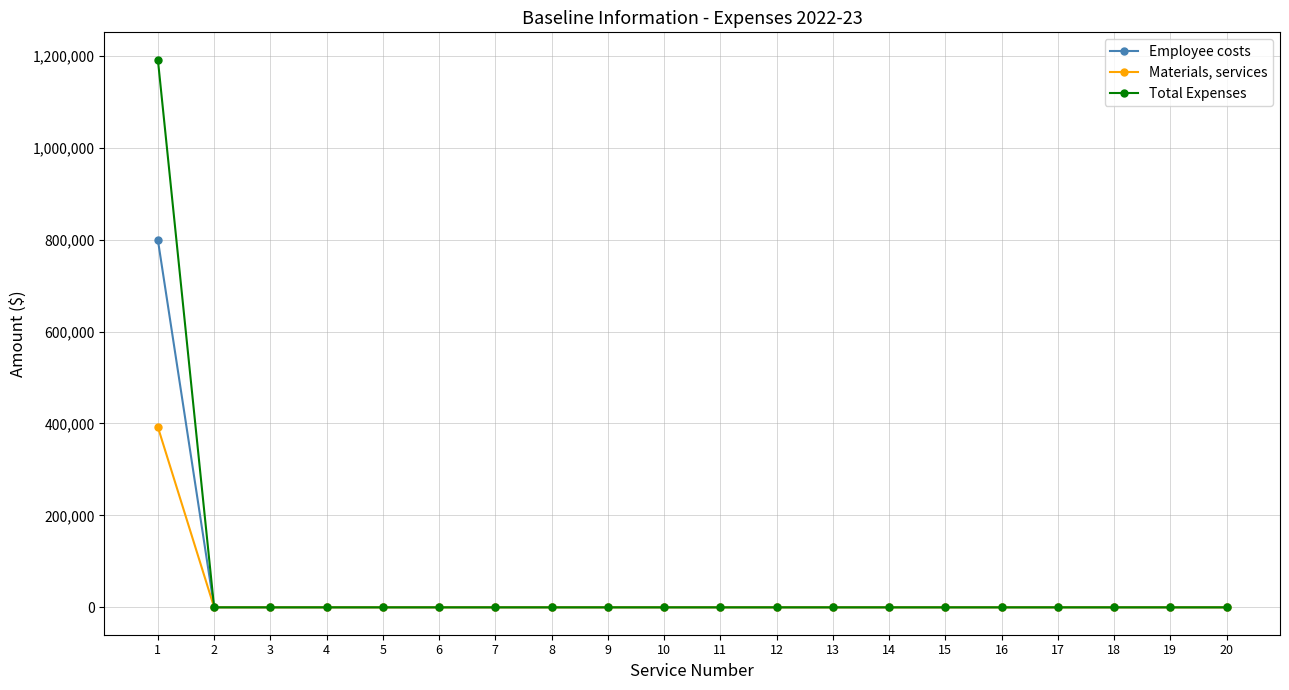

What is the maximum value for Materials, services?

392080